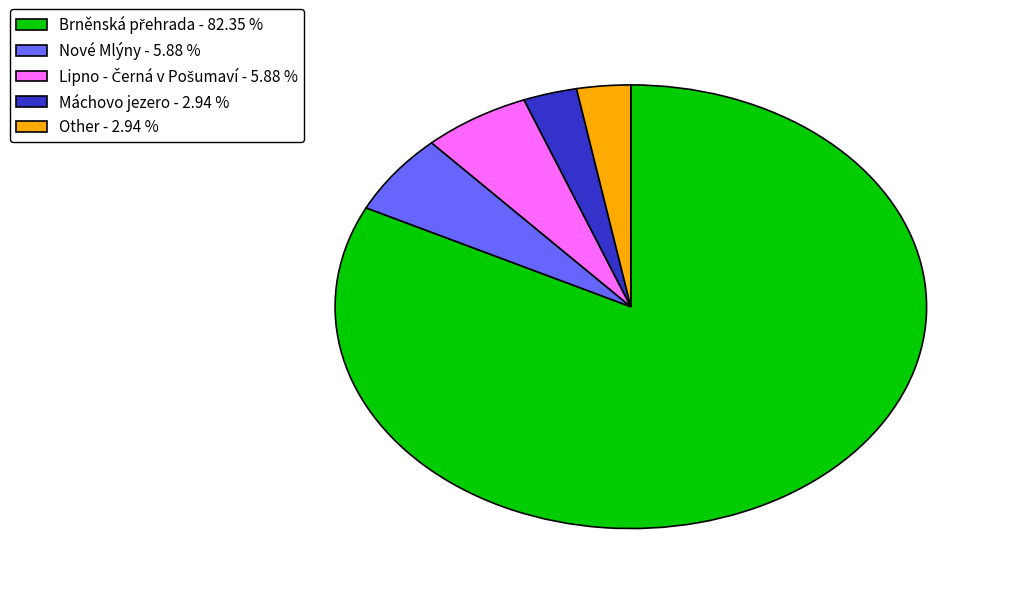

Is there a majority slice in this chart?

Yes